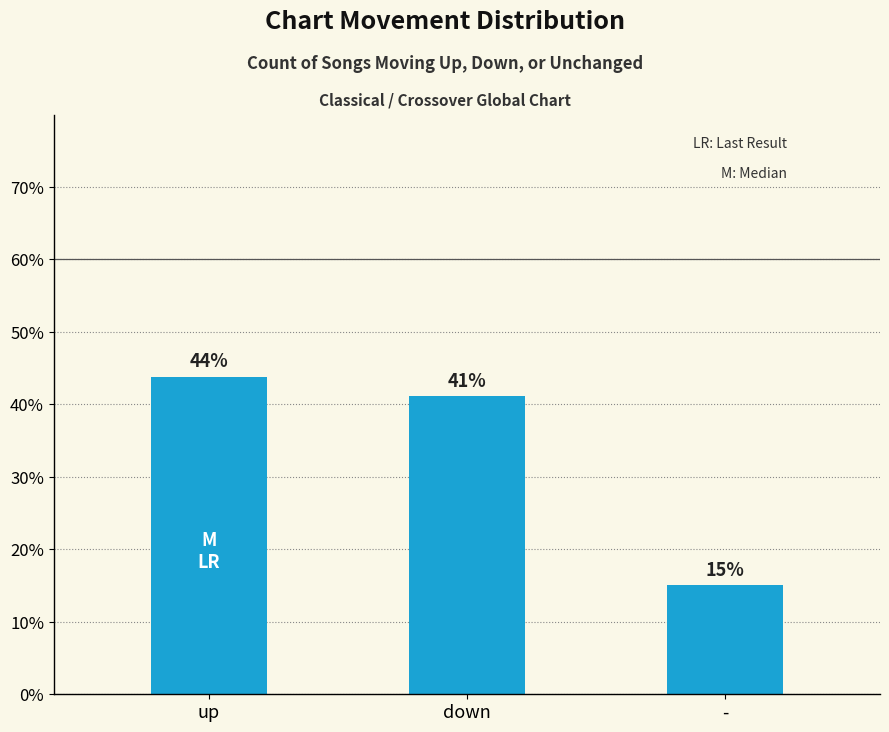

The chart shows a value of 5.3 at -. True or false?

False